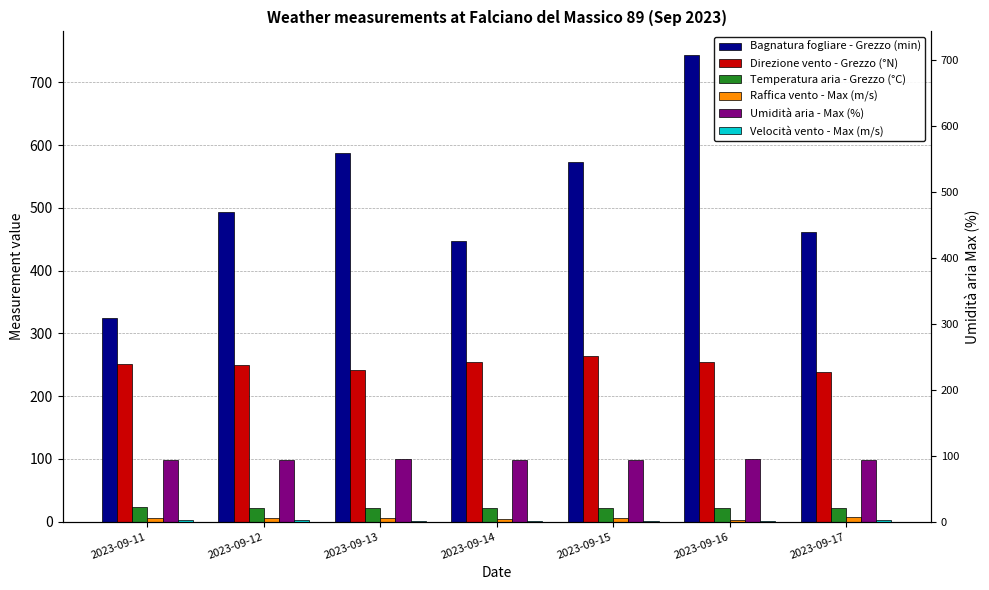

At which label does Temperatura aria - Grezzo (°C) reach its minimum?

2023-09-16